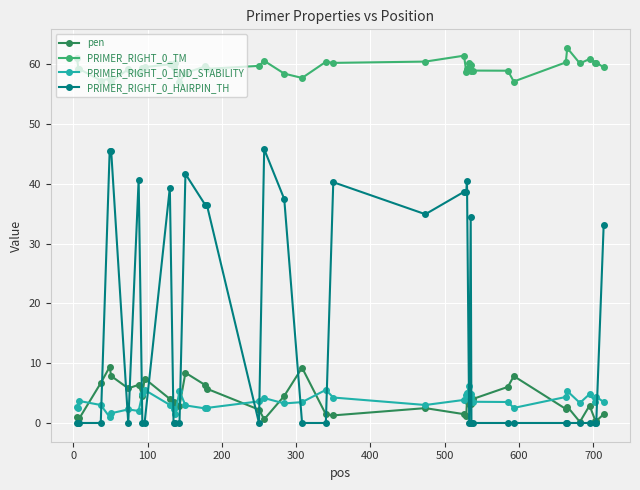

Count the number of data series in this chart.

4